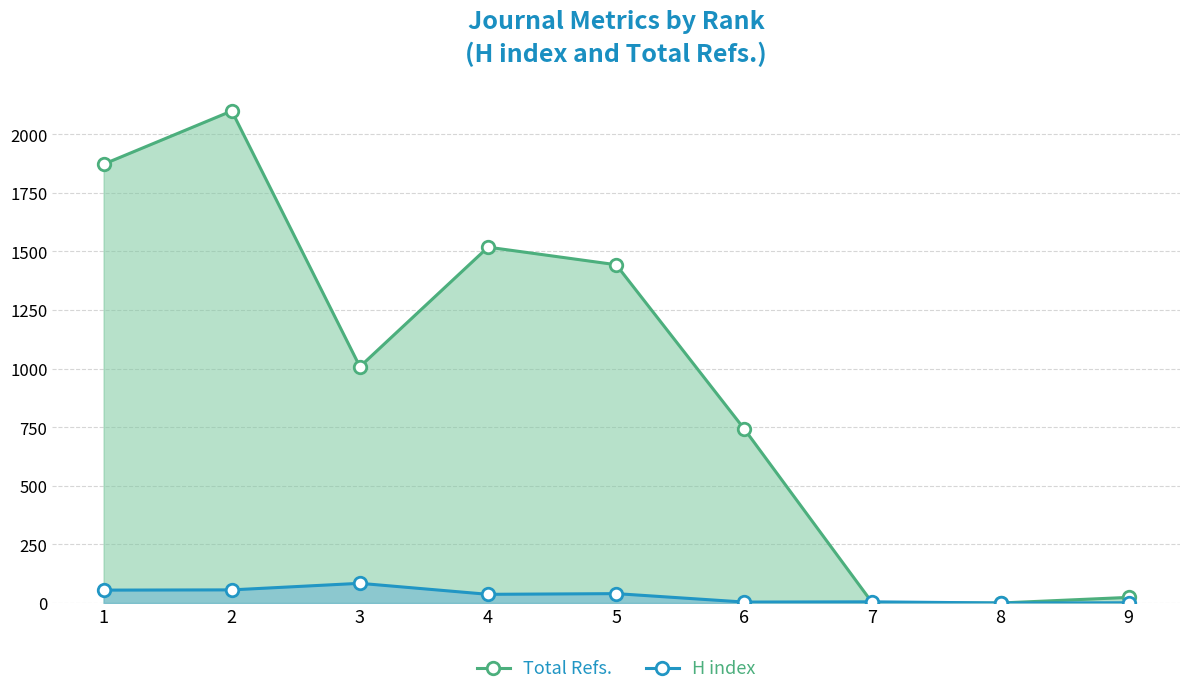

At which label does Total Refs. first exceed 1008?

1